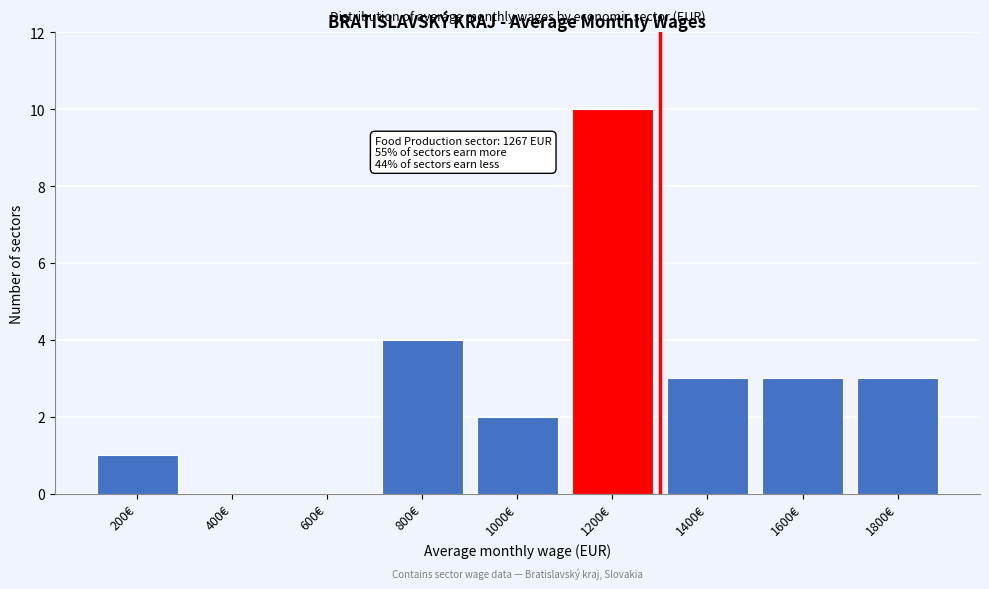

Reading right to left, transcribe all the data shown in this chart.

1800€=3	1600€=3	1400€=3	1200€=10	1000€=2	800€=4	600€=0	400€=0	200€=1